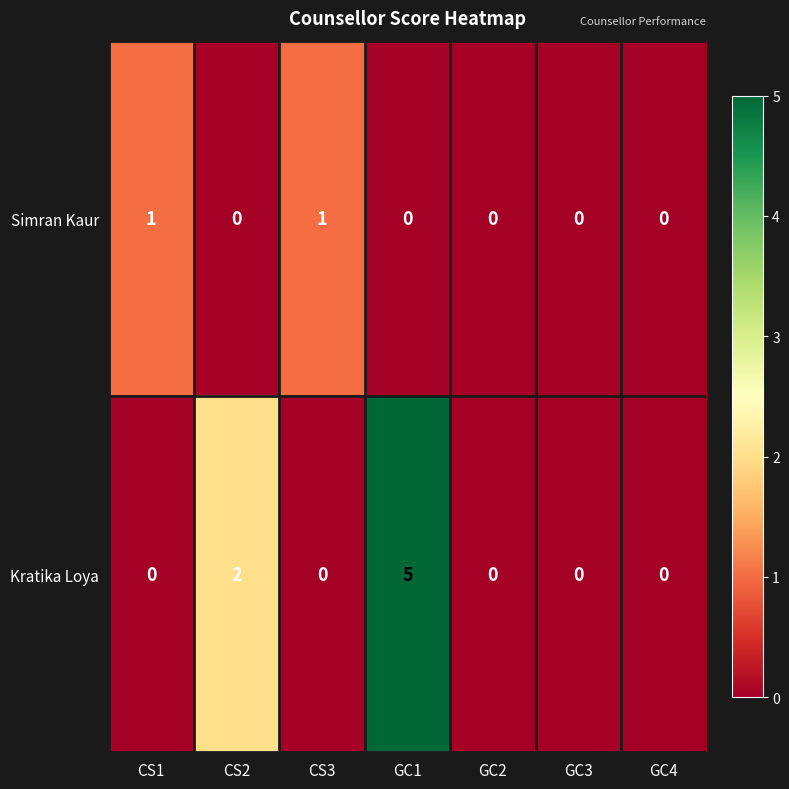

What is the sum of all Kratika Loya values?

7